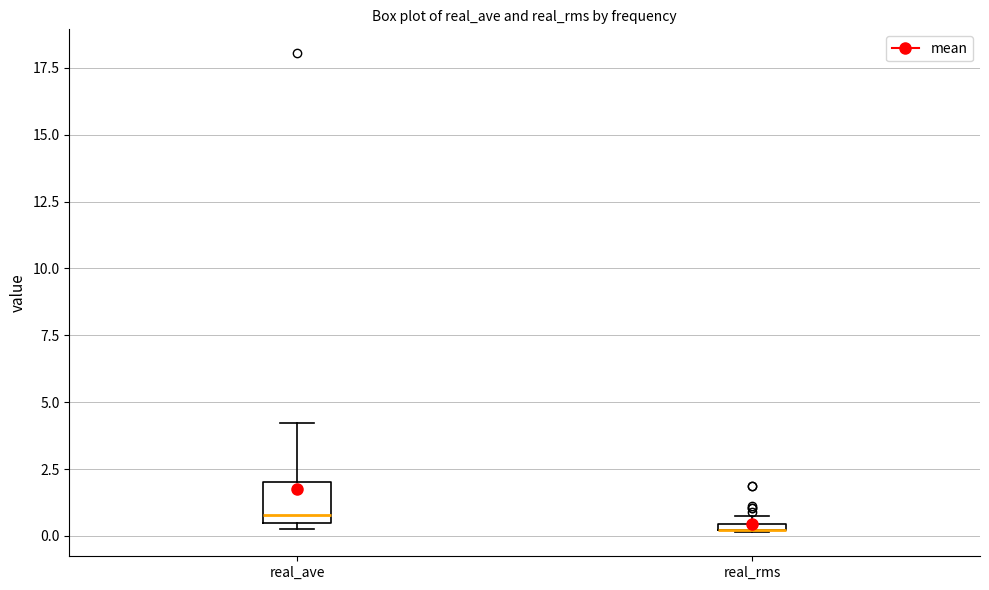

Where is the lower edge of the box for real_ave on the y-axis? The values are not printed on the chart, so give them approximately, as read against the axis.

0.5